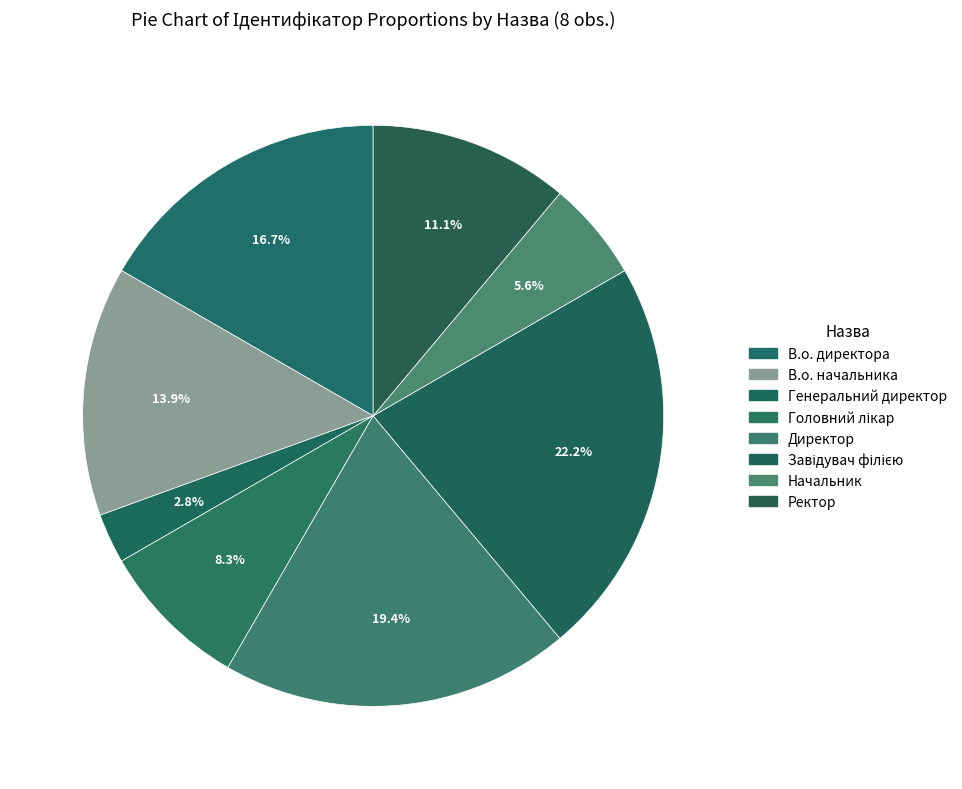

Approximately how many times larger is the value at Завідувач філією compared to Головний лікар?

2.7